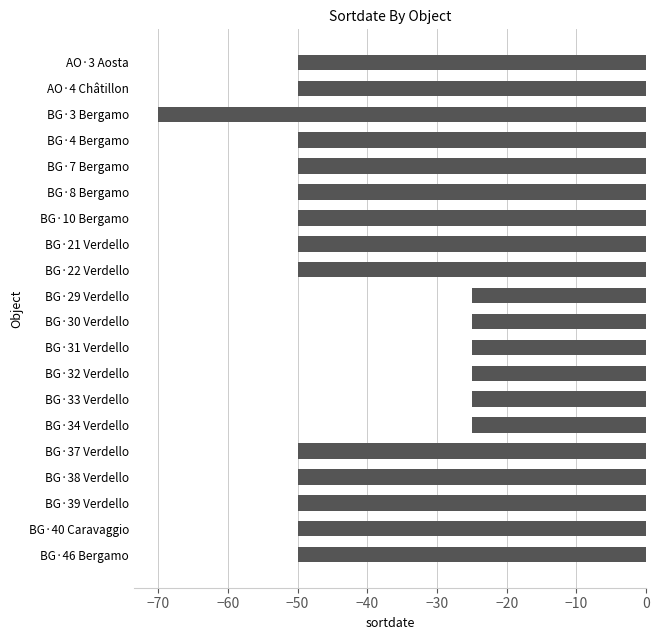

What is the minimum value shown in the chart?

-70